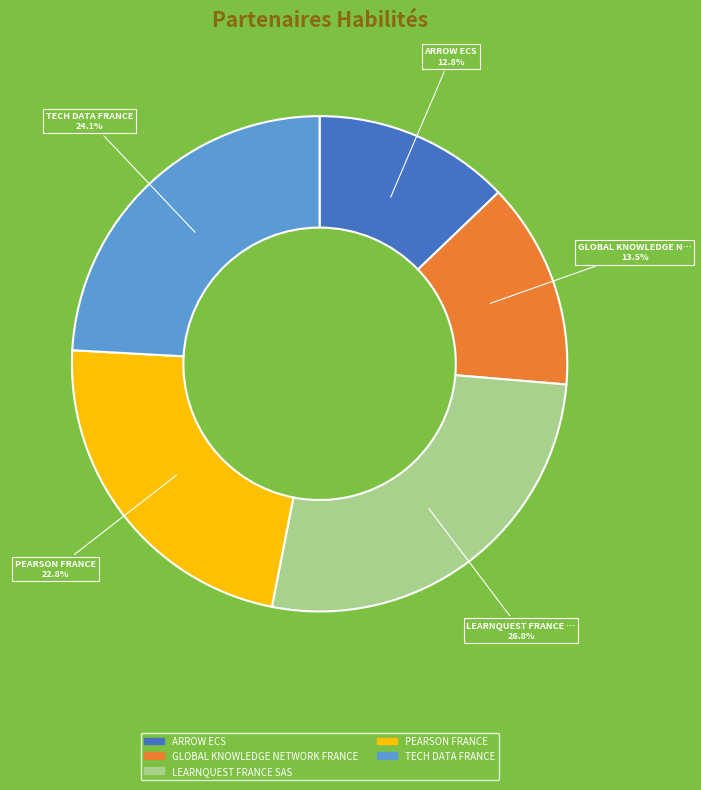

How many slices are in this pie chart?

5